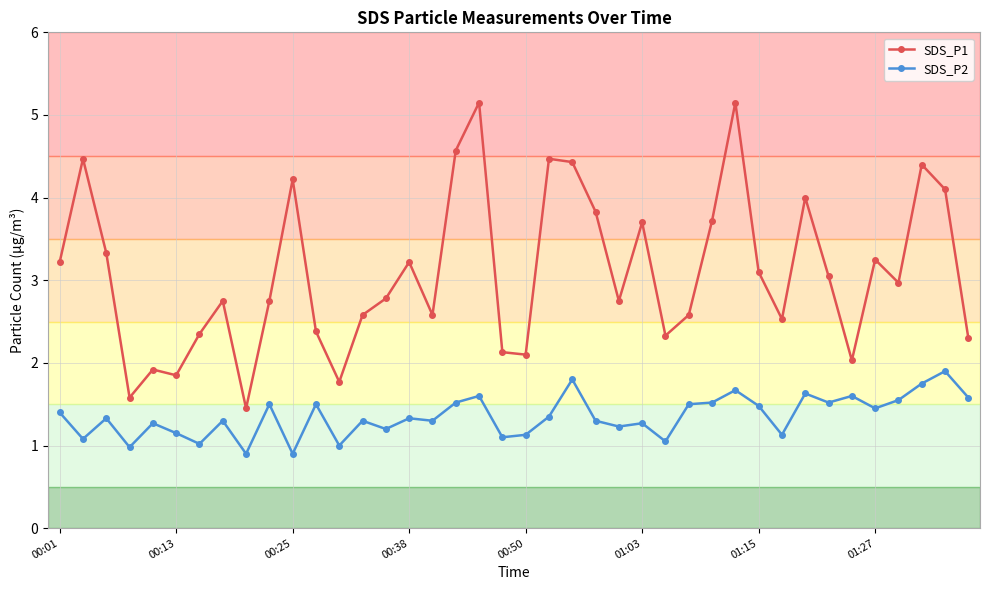

What is the difference between the second highest and second lowest values in the SDS_P2 series?

0.9